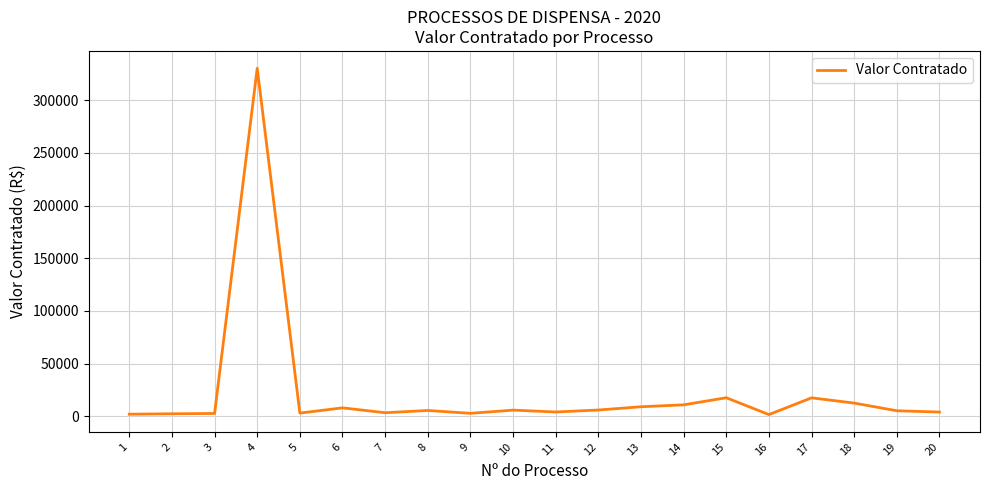

The value at 17 is 17500.0. True or false?

True